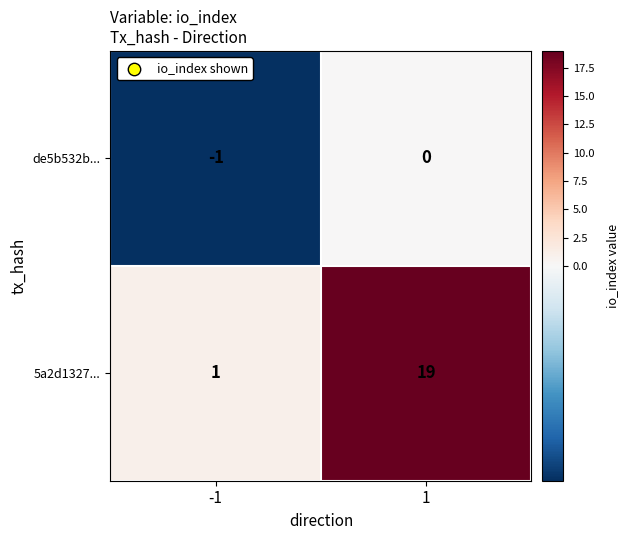

Between -1 and 1, which series saw the biggest shift?

5a2d1327...